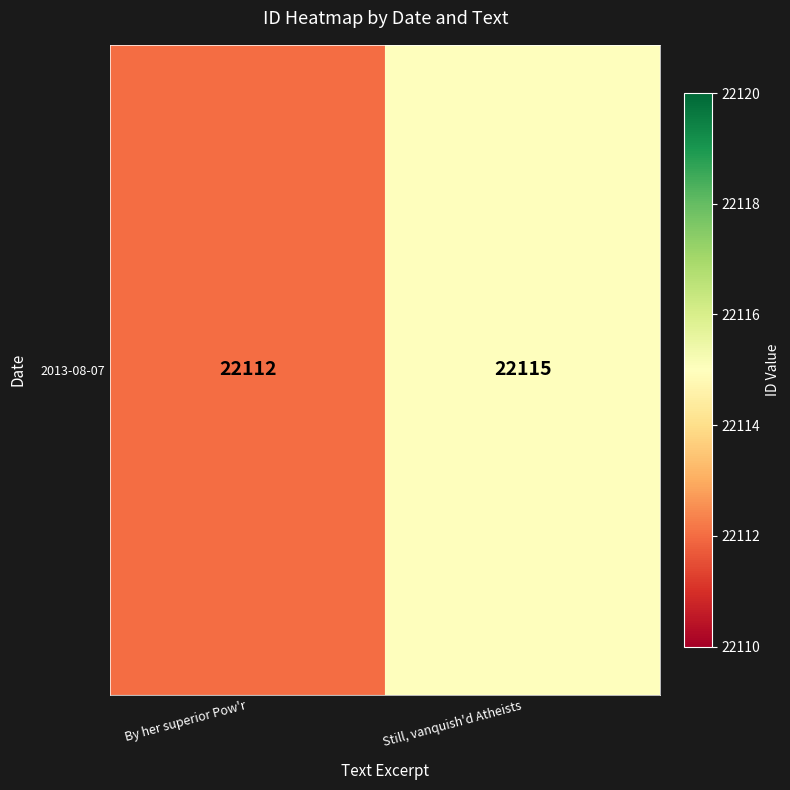

What is the change in value from By her superior Pow'r to Still, vanquish'd Atheists?

+3